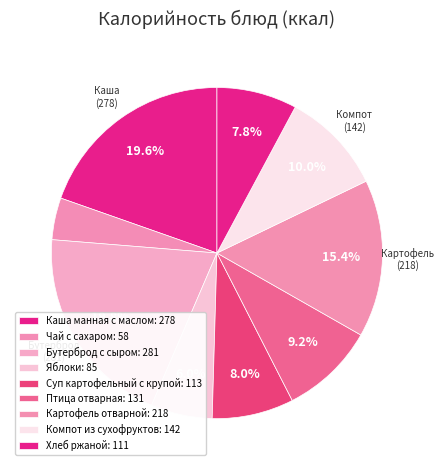

To the nearest percent, what is the average slice percentage?

11%